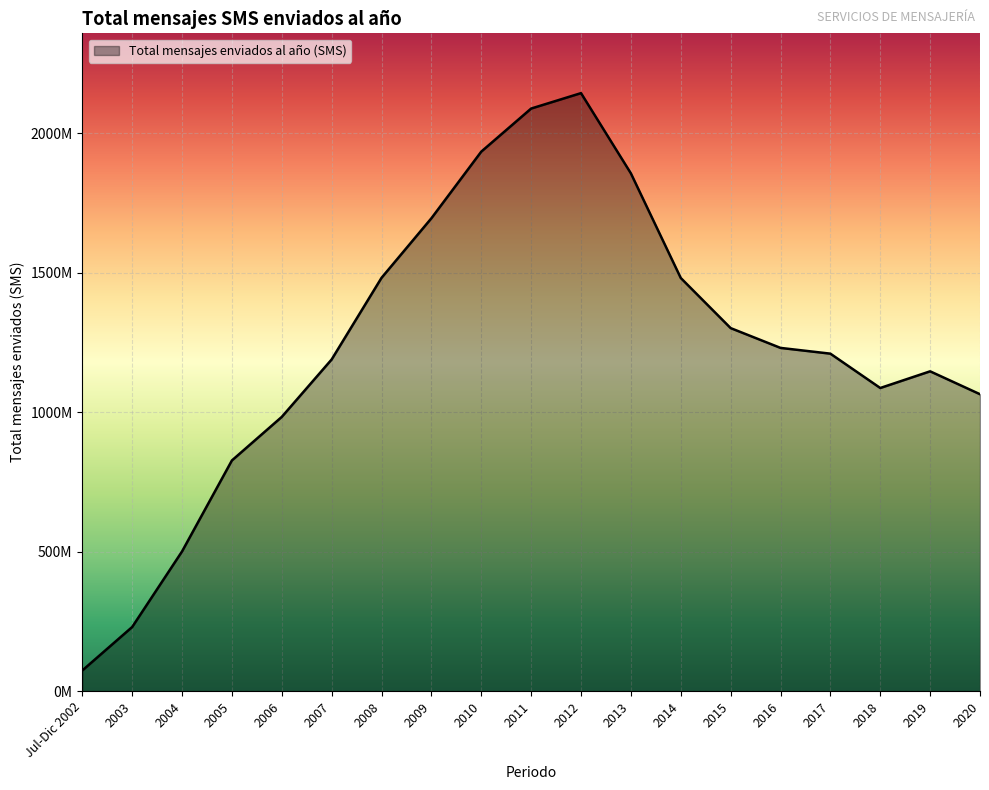

List the labels in order of value, largest first.

2012, 2011, 2010, 2013, 2009, 2008, 2014, 2015, 2016, 2017, 2007, 2019, 2018, 2020, 2006, 2005, 2004, 2003, Jul-Dic 2002